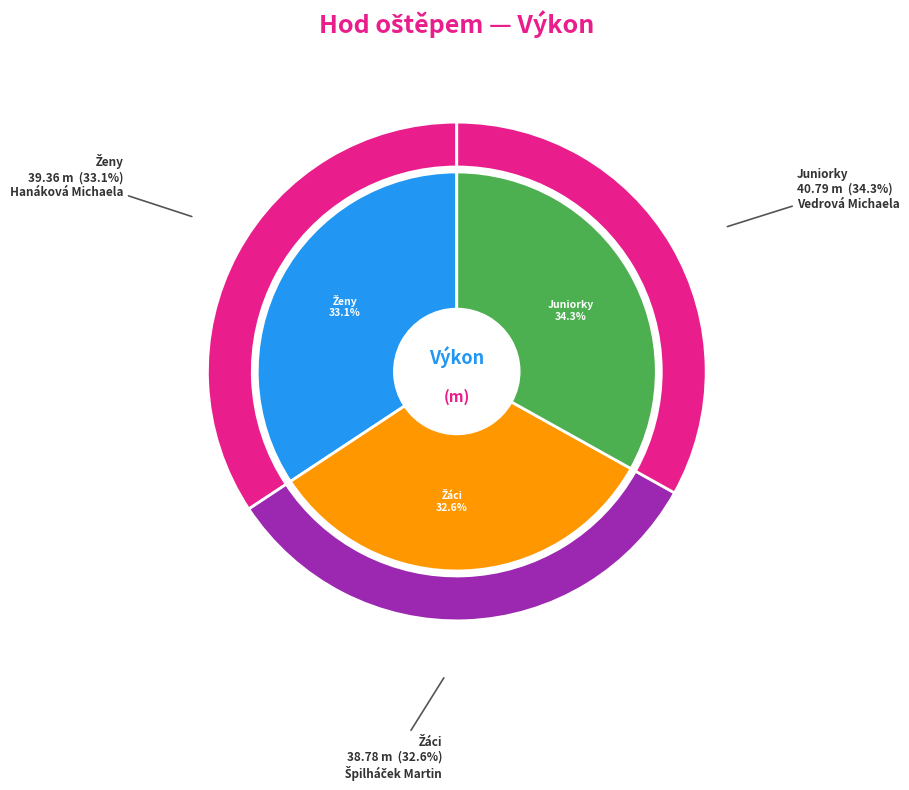

What percentage do hod oštěpem 600g Žáci and hod oštěpem 600g Juniorky together represent?

66.9%